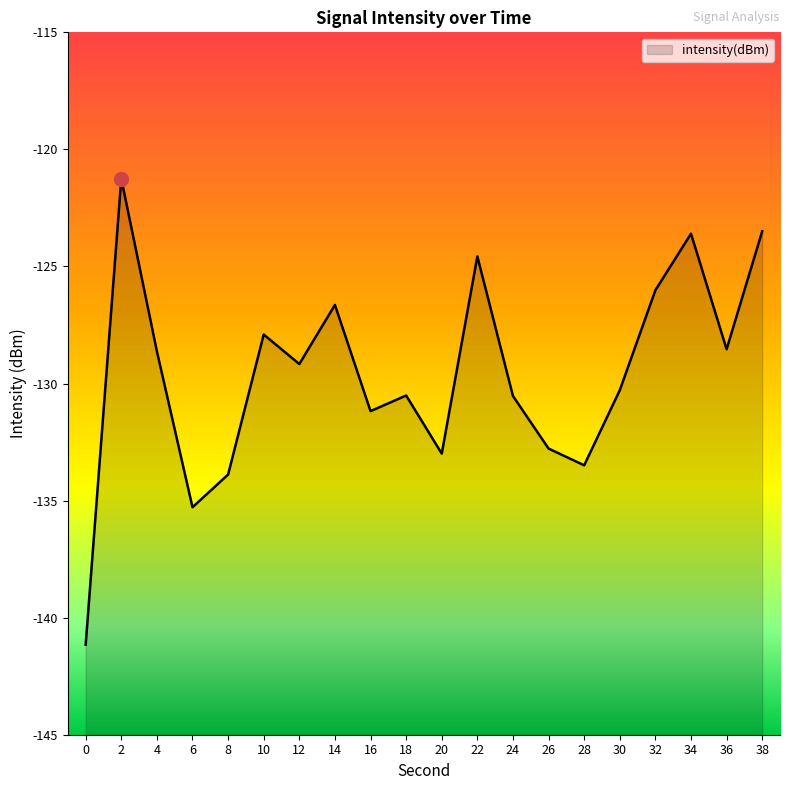

What is the maximum value shown in the chart?

-121.3